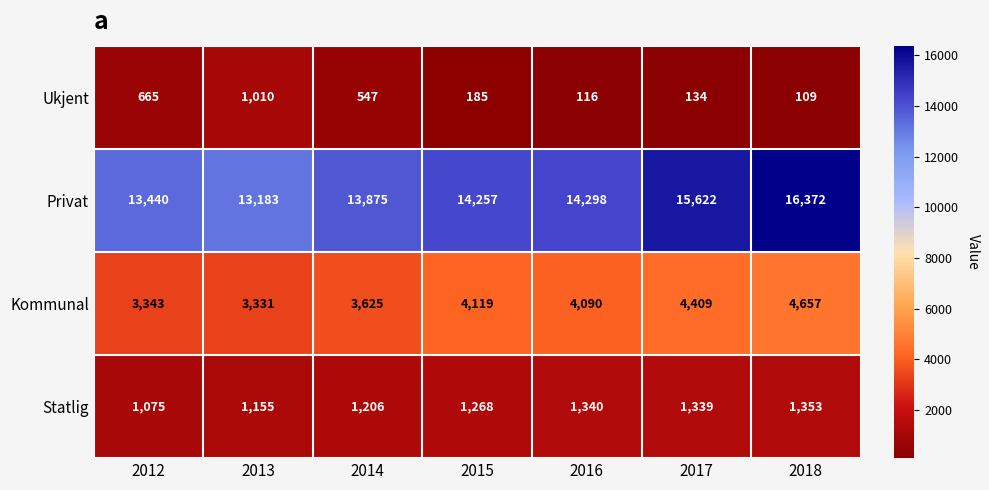

The value of Kommunal at 2013 is 3331. True or false?

True